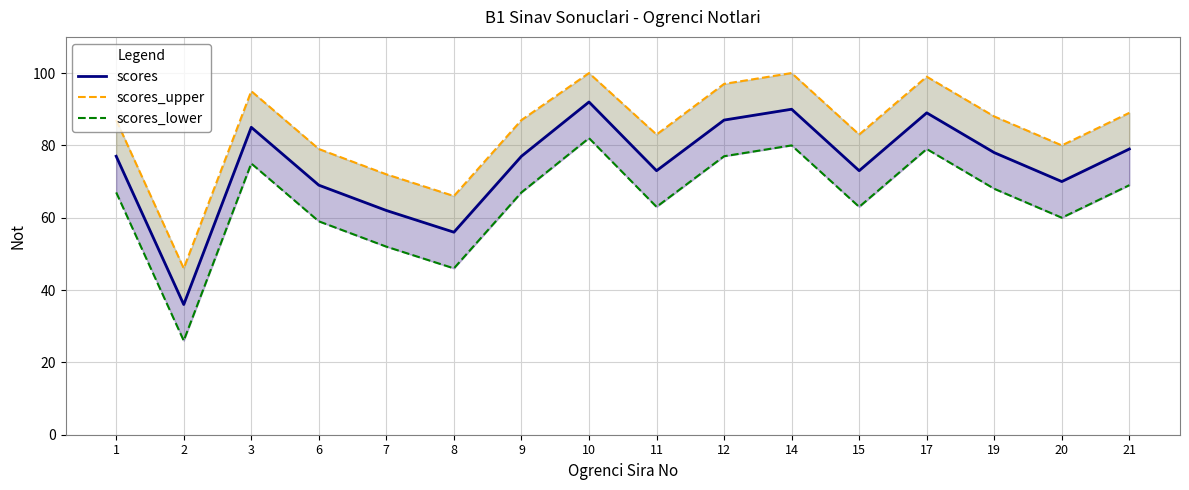

How many lines are shown in the chart?

3